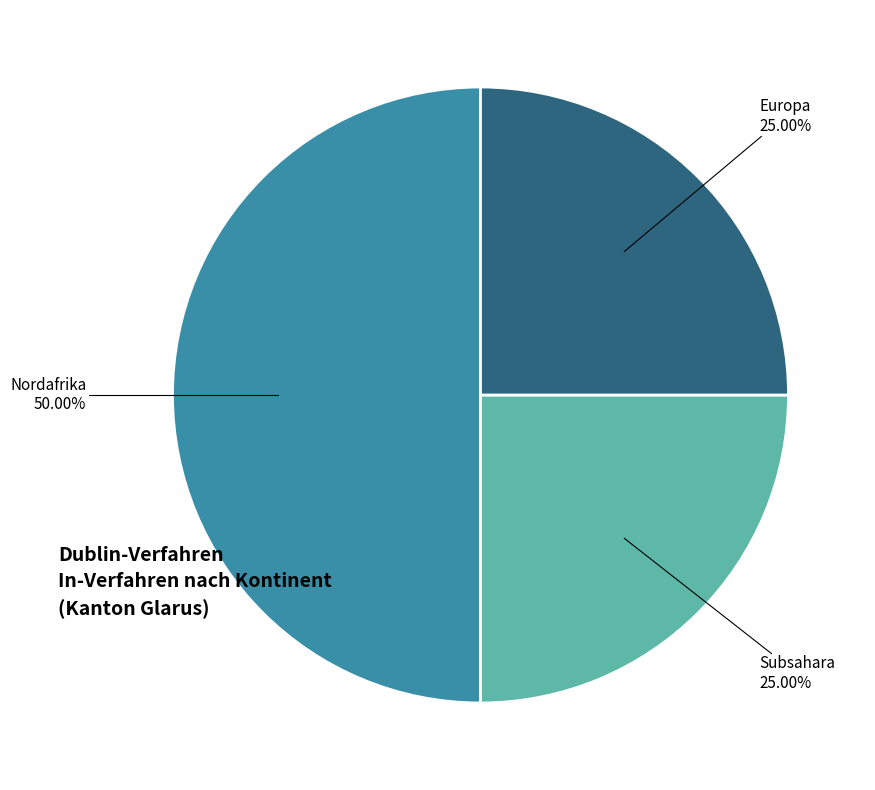

Count the number of slices in the pie.

3